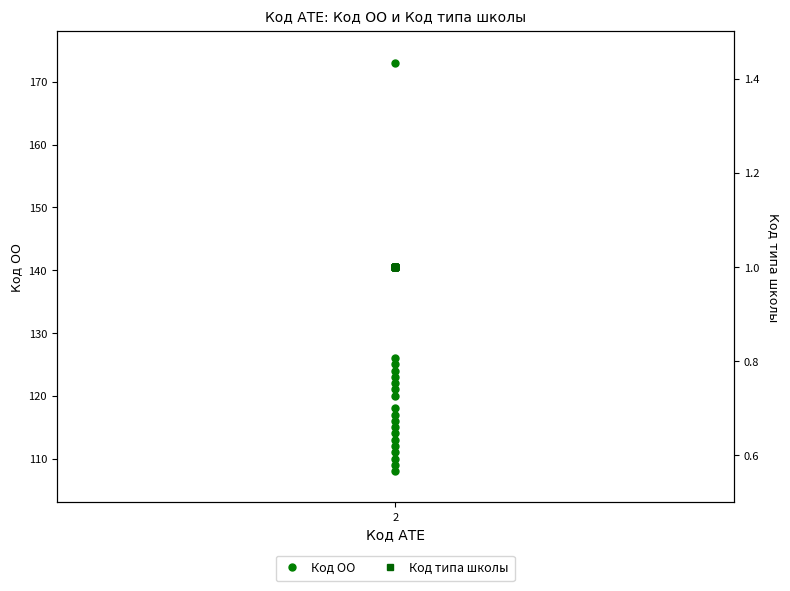

Does the chart have visible grid lines?

No